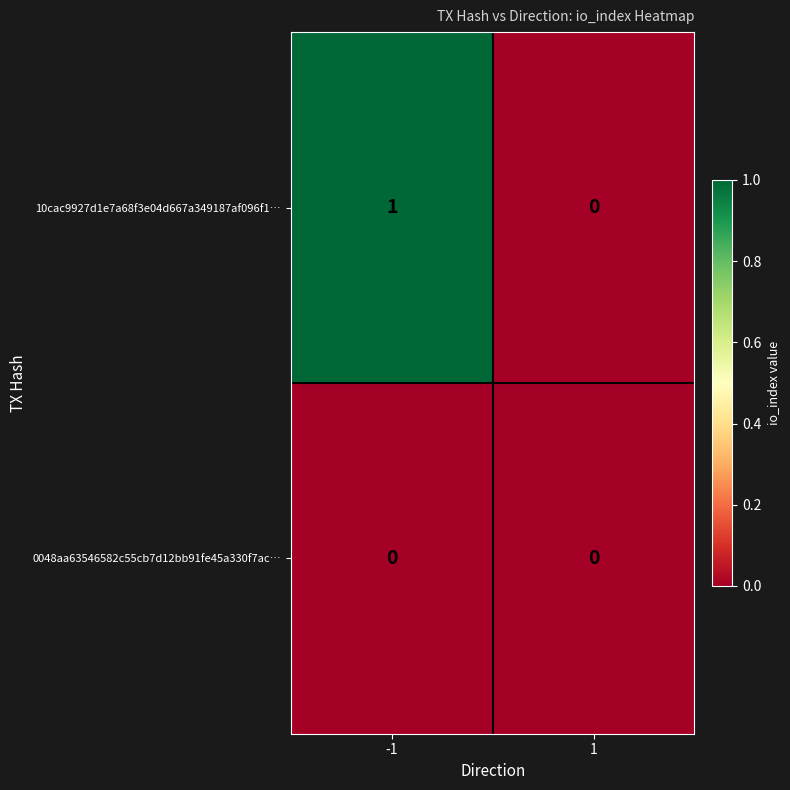

Which series has the largest total across all categories?

10cac9927d1e7a68f3e04d667a349187af096f1…